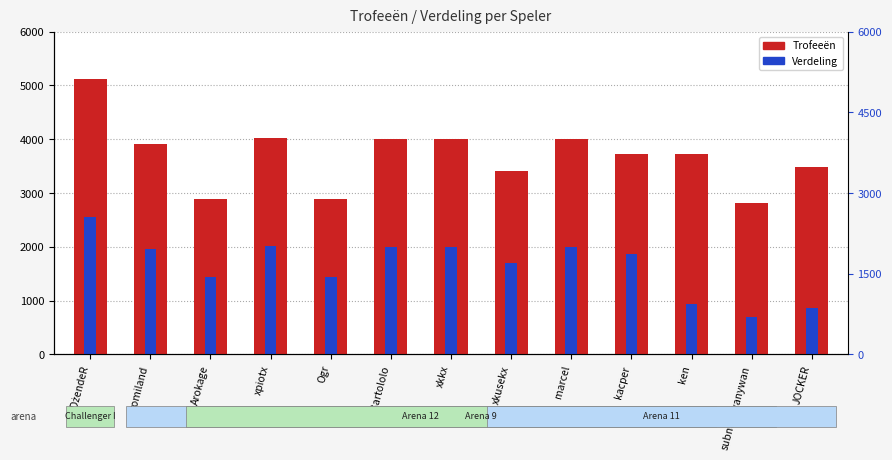

The value of Verdeling at xpiotx is 2014. True or false?

True